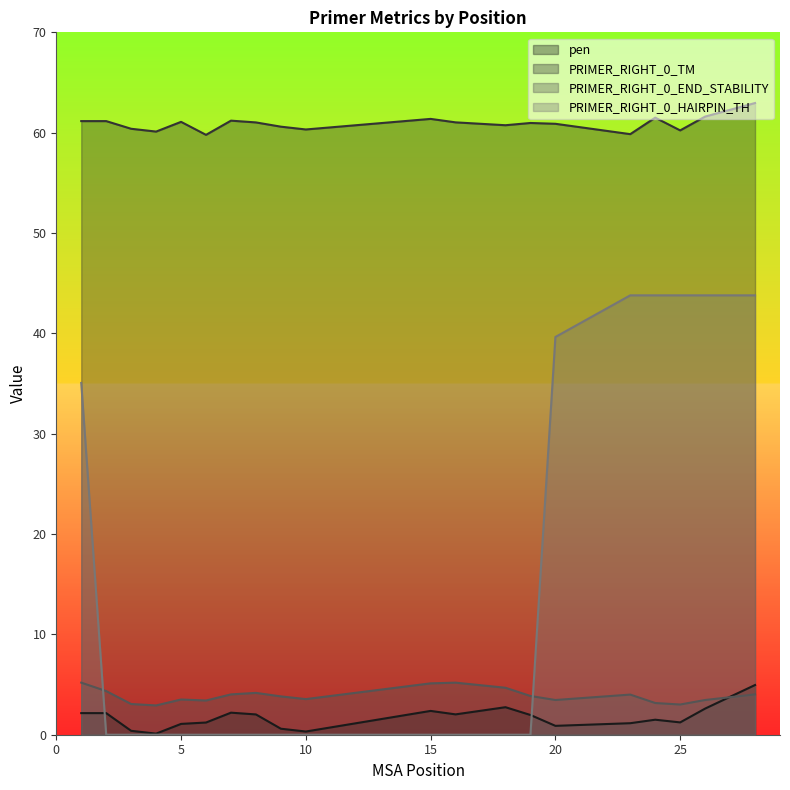

What is the value of the PRIMER_RIGHT_0_HAIRPIN_TH point at the 1st from the left?

35.1